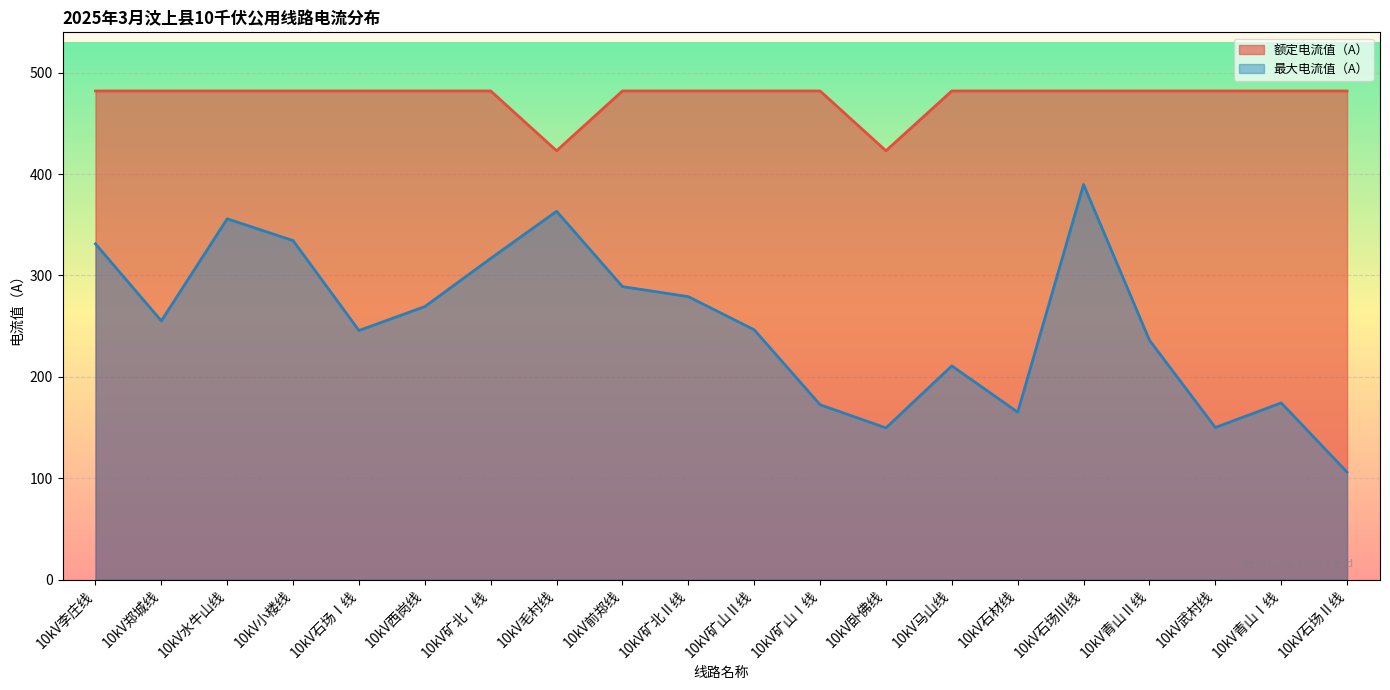

What is the spread (max minus min) of values at 10kV马山线?

271.2